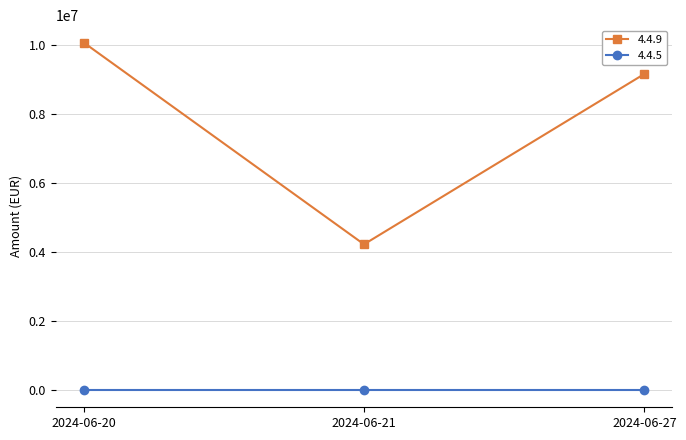

What is the average value of the 4.4.9 series?

7819050.5